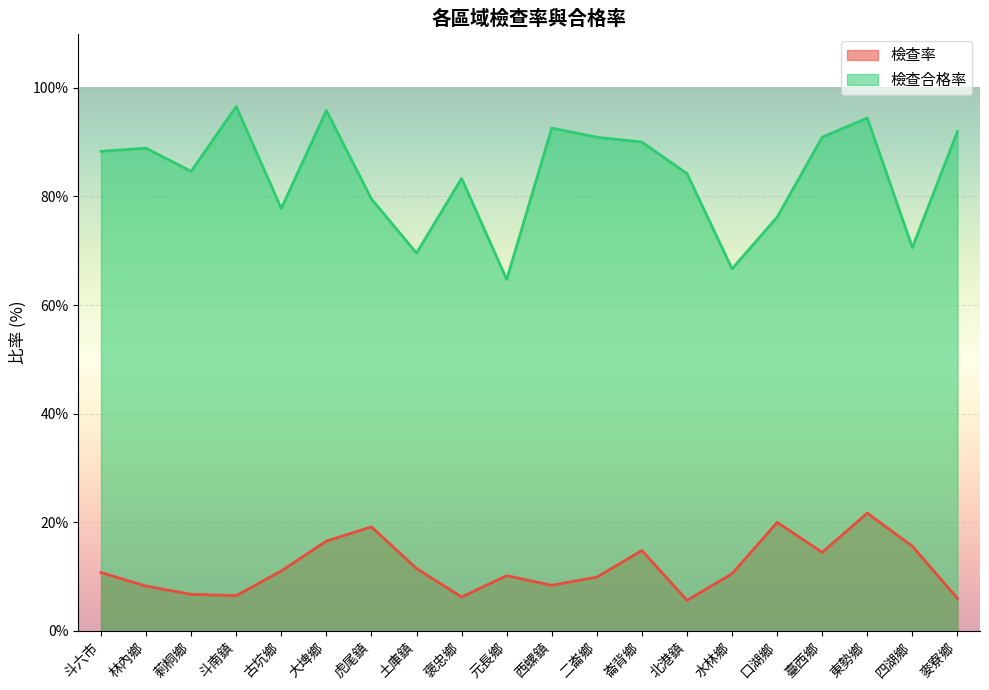

Is it true that 檢查合格率 equals 83.3 at 褒忠鄉?

True